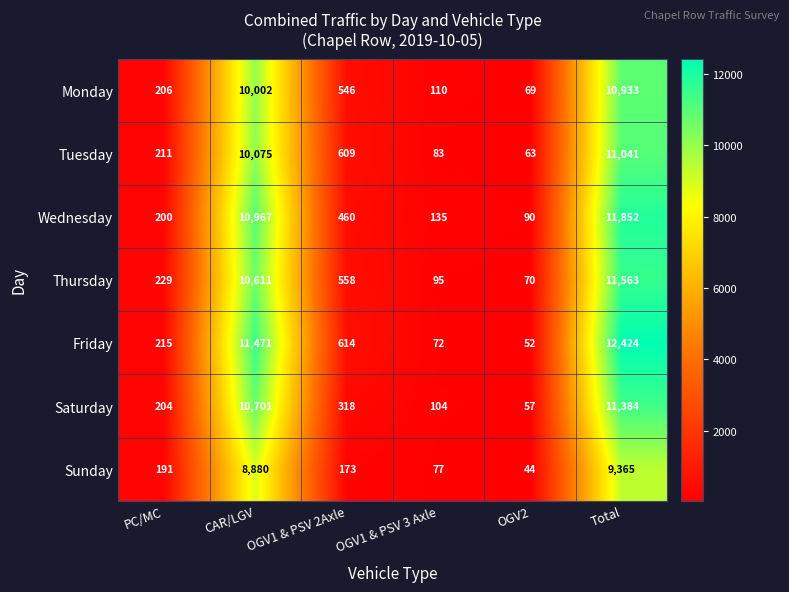

Which category has the highest value across all series?

Total